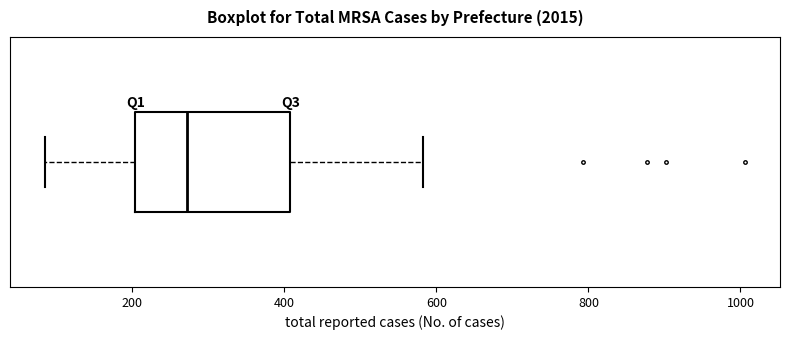

Read this box plot against the x-axis: the position of the median line, the range covered by the box, and the ends of both whiskers. The values are not printed on the chart, so give them approximately, as read against the axis.

median 280, box 200 to 400, whiskers 80 to 580